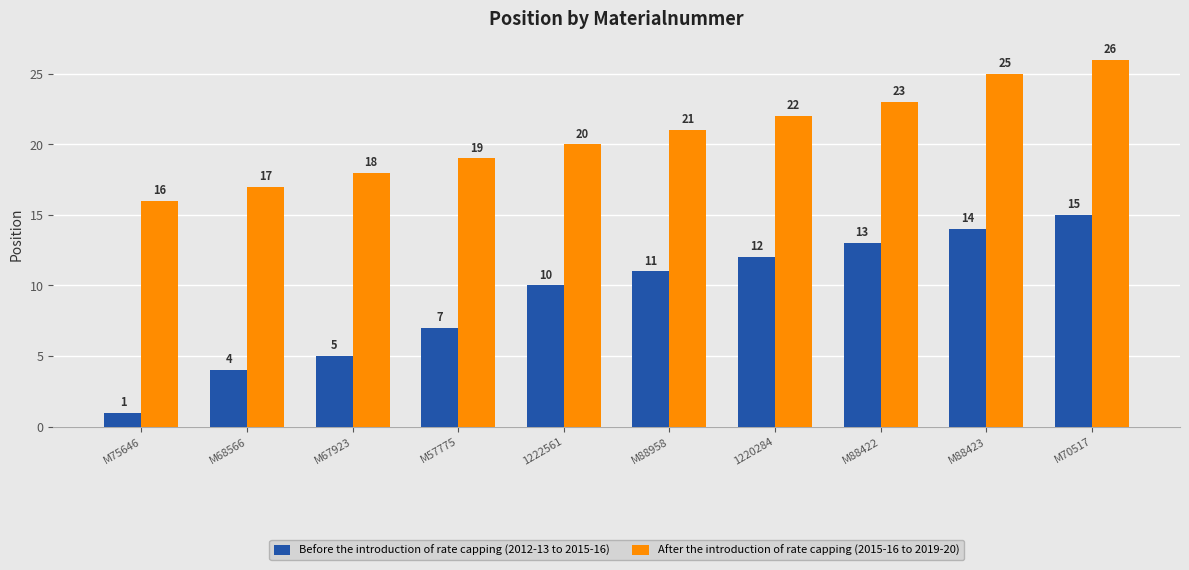

What is the difference between the Before the introduction of rate capping (2012-13 to 2015-16) values at M57775 and M68566?

3